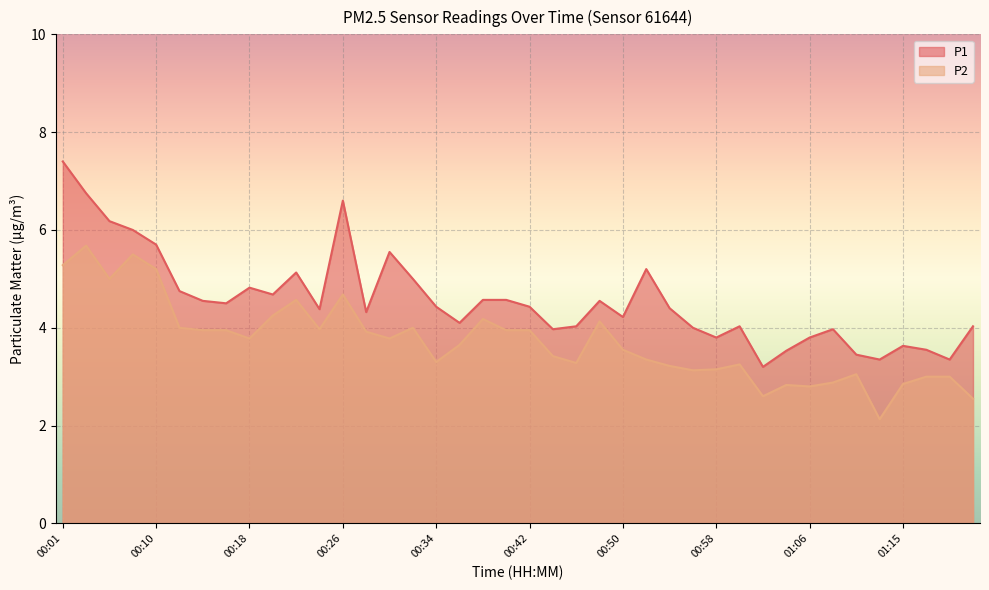

How many values in the P1 series are below 4?

11